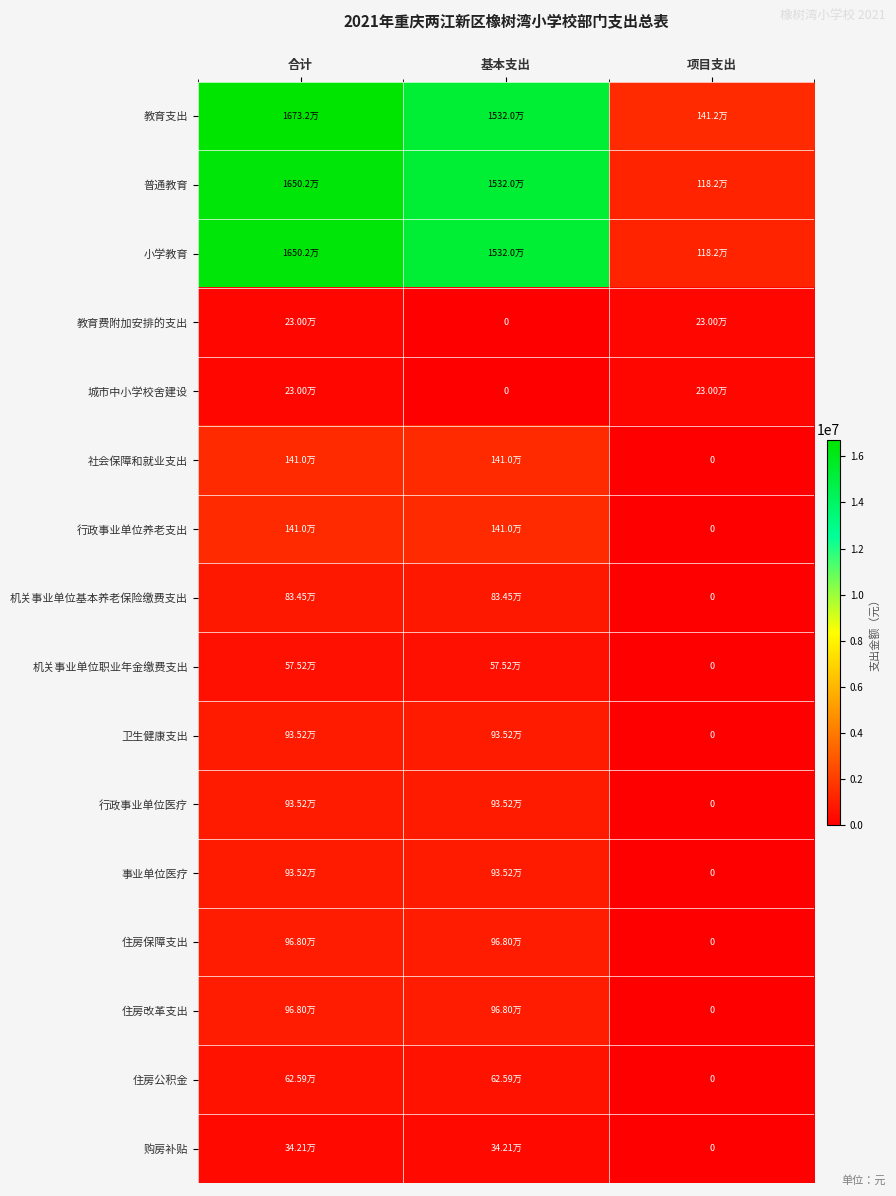

Between 项目支出 and 合计, which is larger?

合计